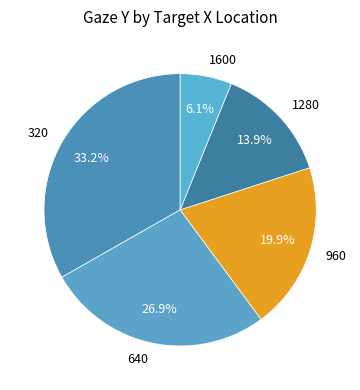

Is there any slice that represents more than half of the pie?

No